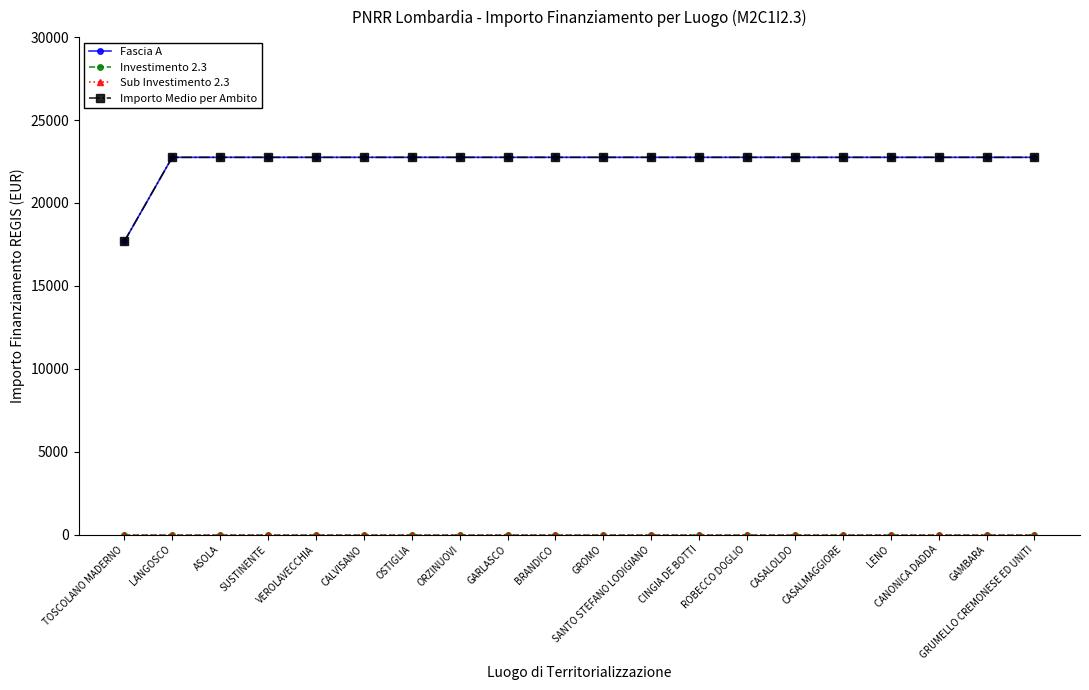

Which series has the largest range (max minus min)?

Fascia A